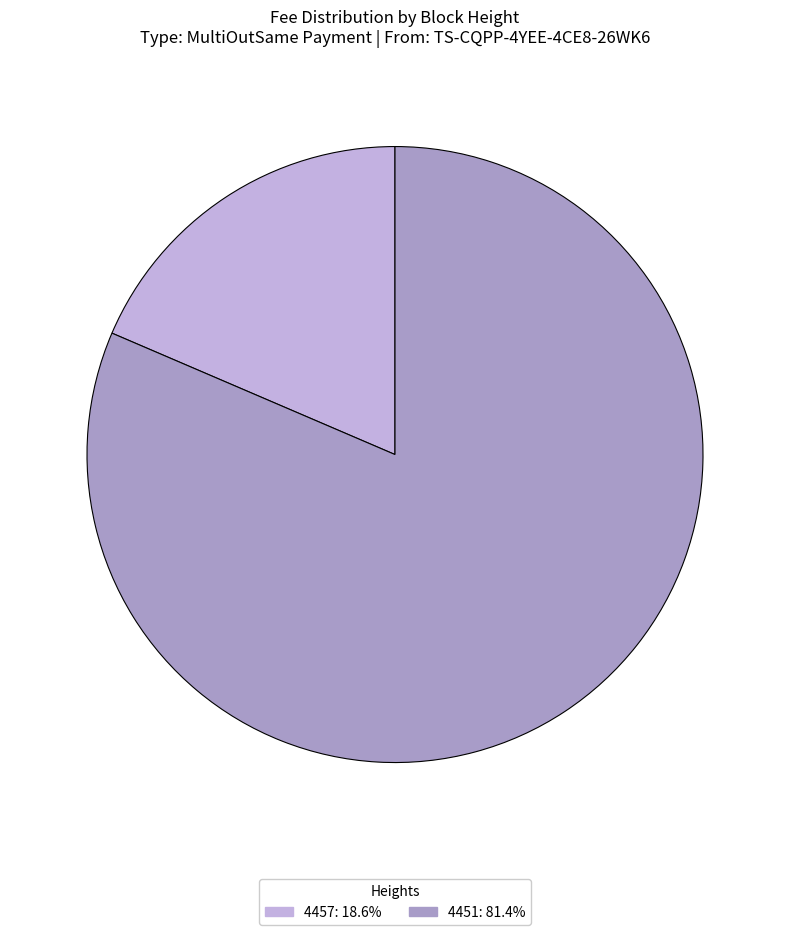

Which category accounts for the majority?

4451